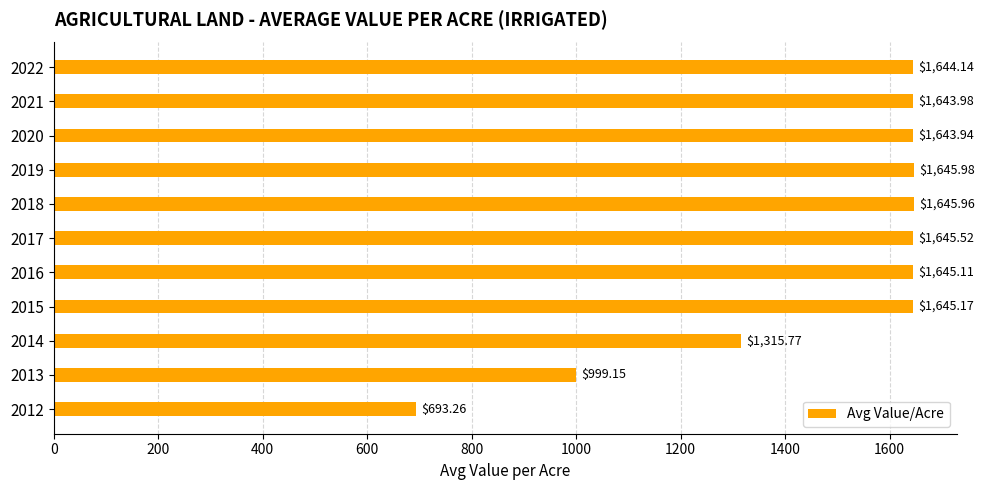

What is the sum of all values?

16168.0